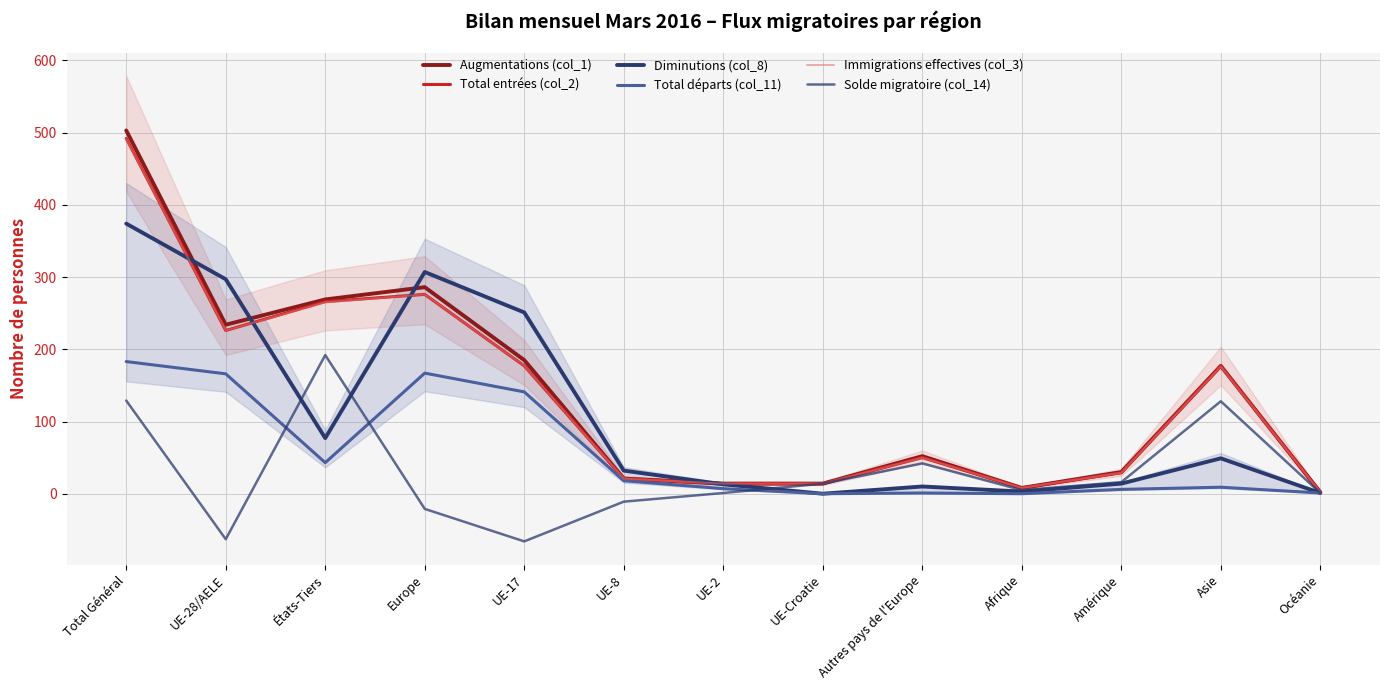

What is the difference between the maximum and minimum values in the Diminutions (col_8) series?

374